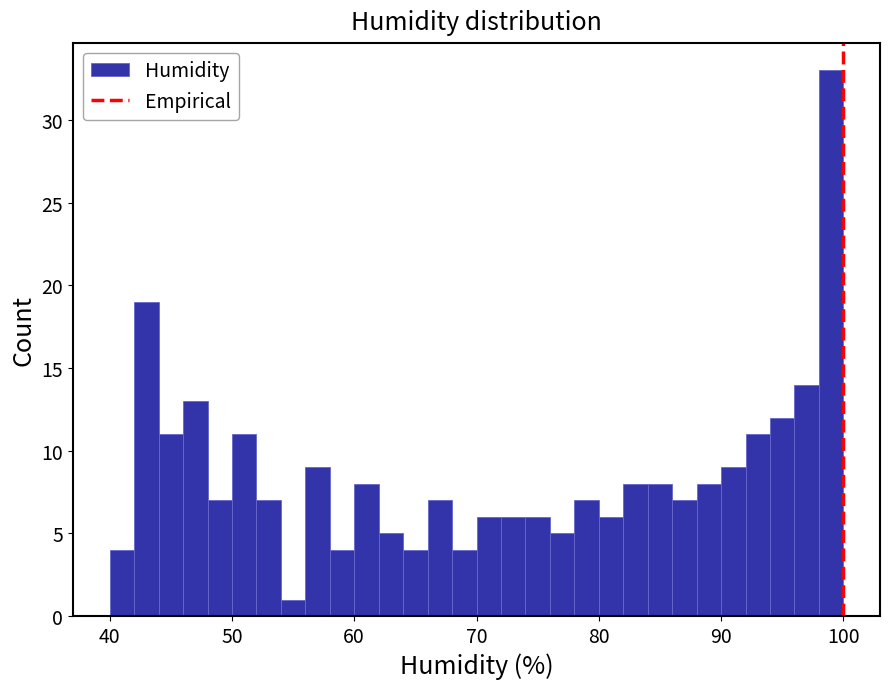

Read against the x-axis, roughly where is the centre of the tallest bar?

99